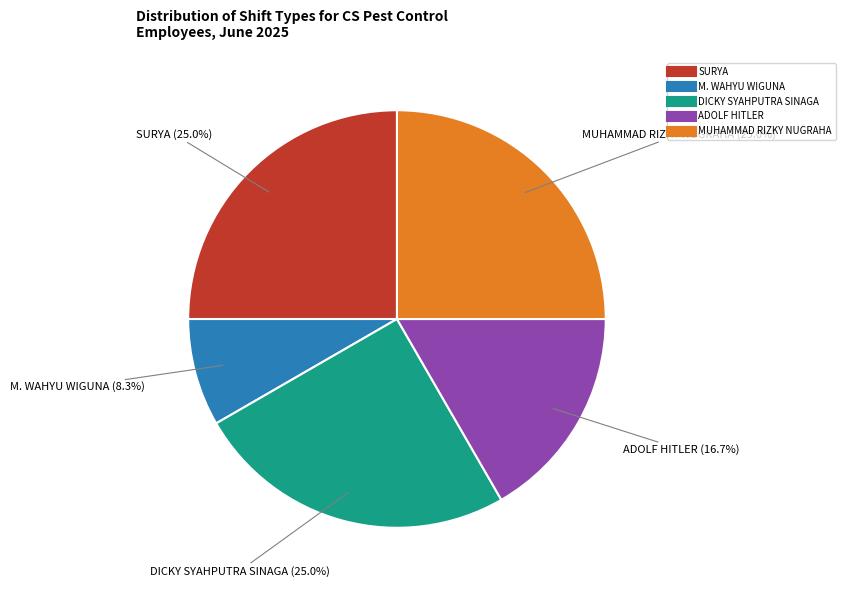

Approximately how many times larger is the value at M. WAHYU WIGUNA compared to DICKY SYAHPUTRA SINAGA?

0.3